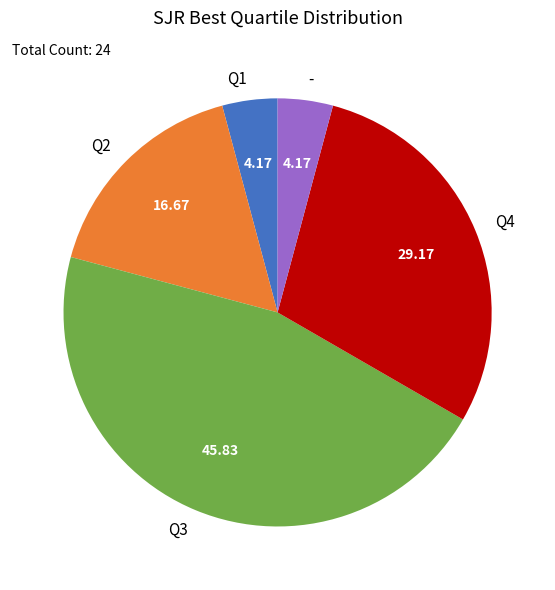

Approximately how many times larger is the value at Q3 compared to -?

11.0